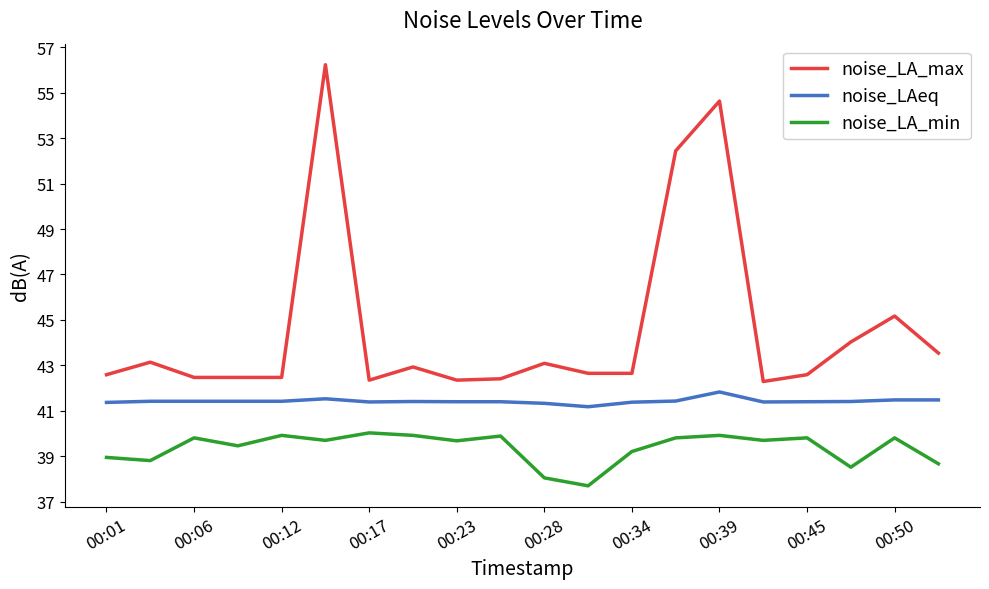

What is the highest value of the noise_LA_min series?

40.0